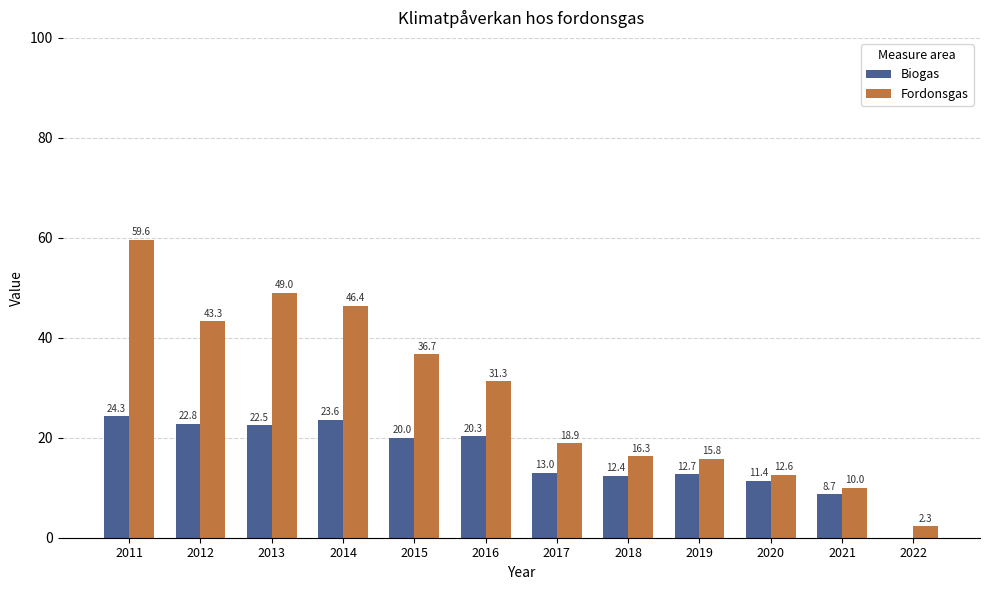

What is the sum of all Fordonsgas values?

342.2